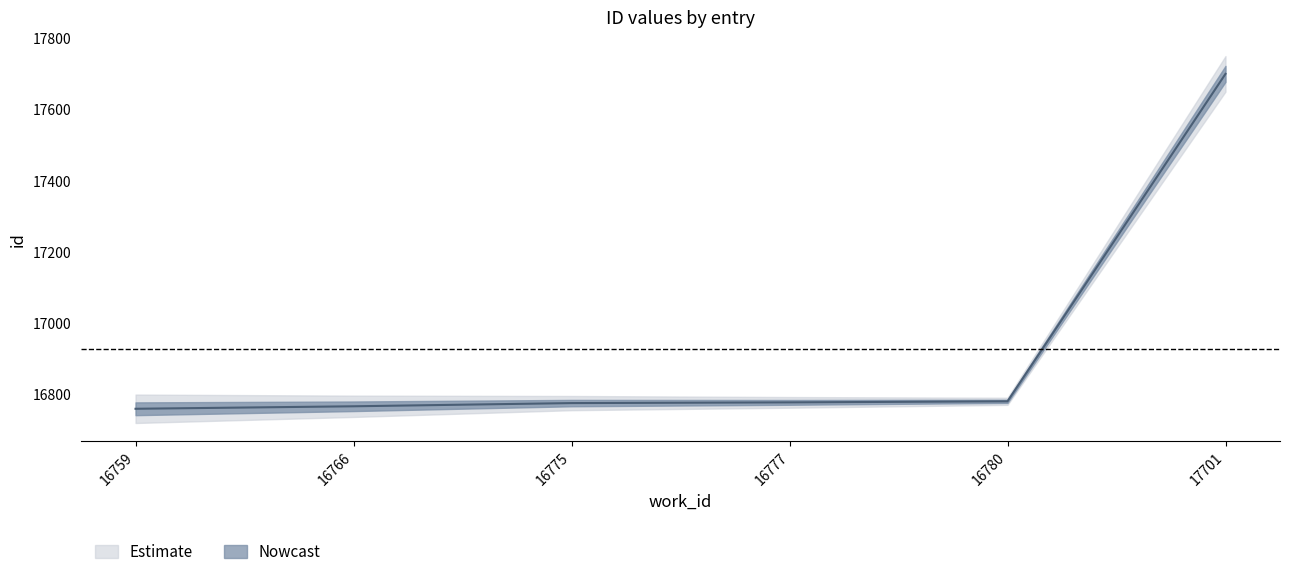

What is the minimum value shown in the chart?

16759